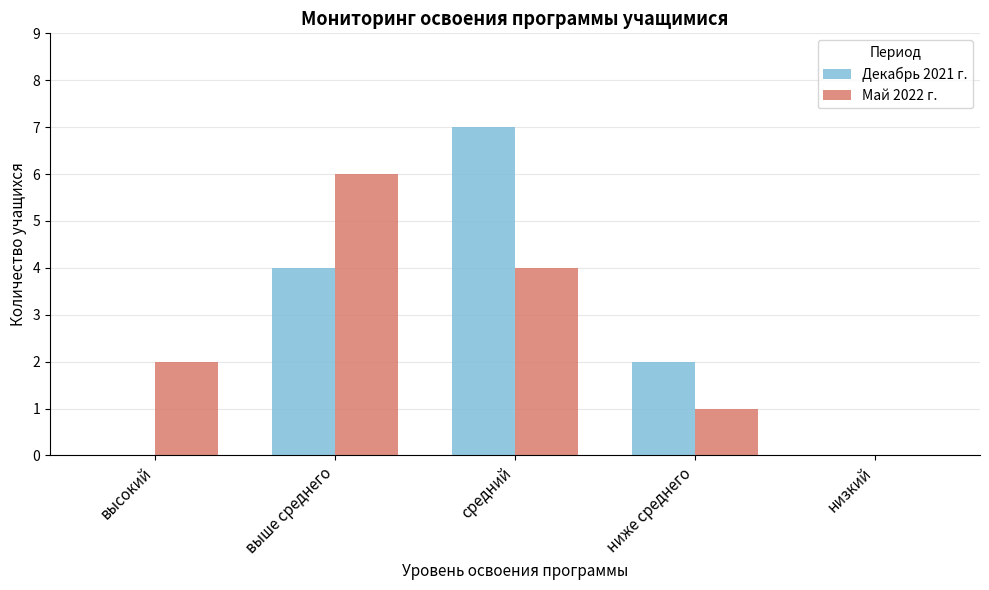

How many distinct data groups are displayed?

2